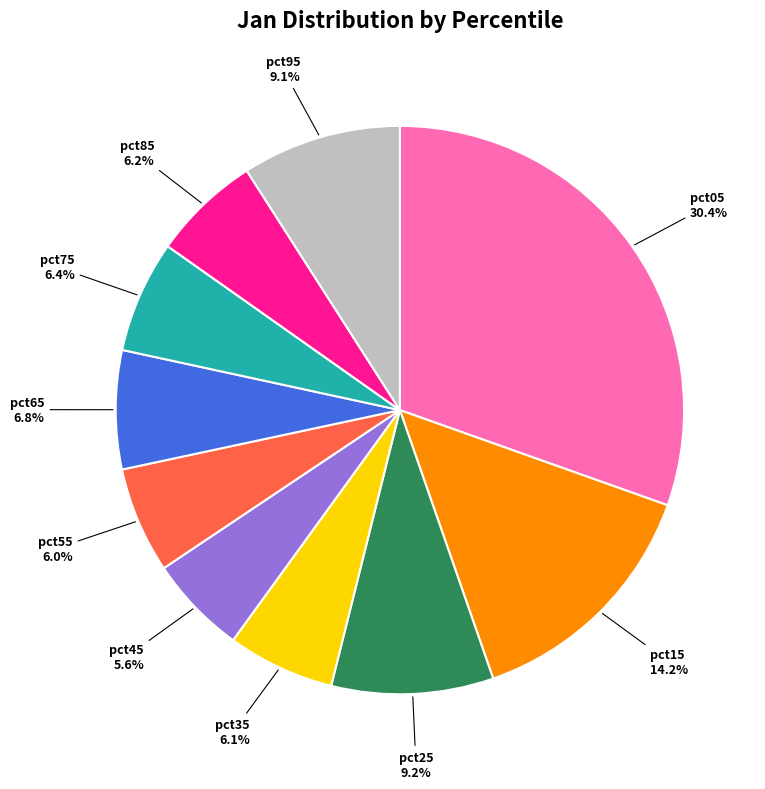

True or false: pct75 accounts for 6% of the total.

True